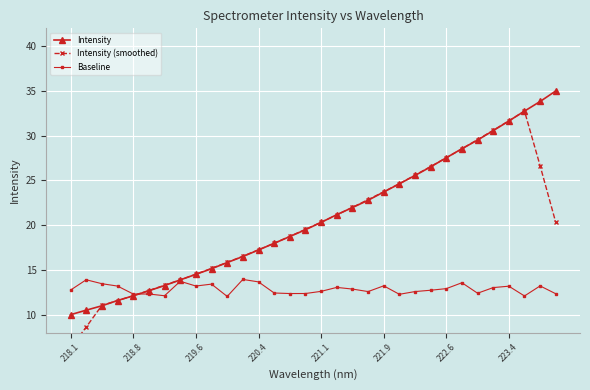

How many lines are shown in the chart?

3